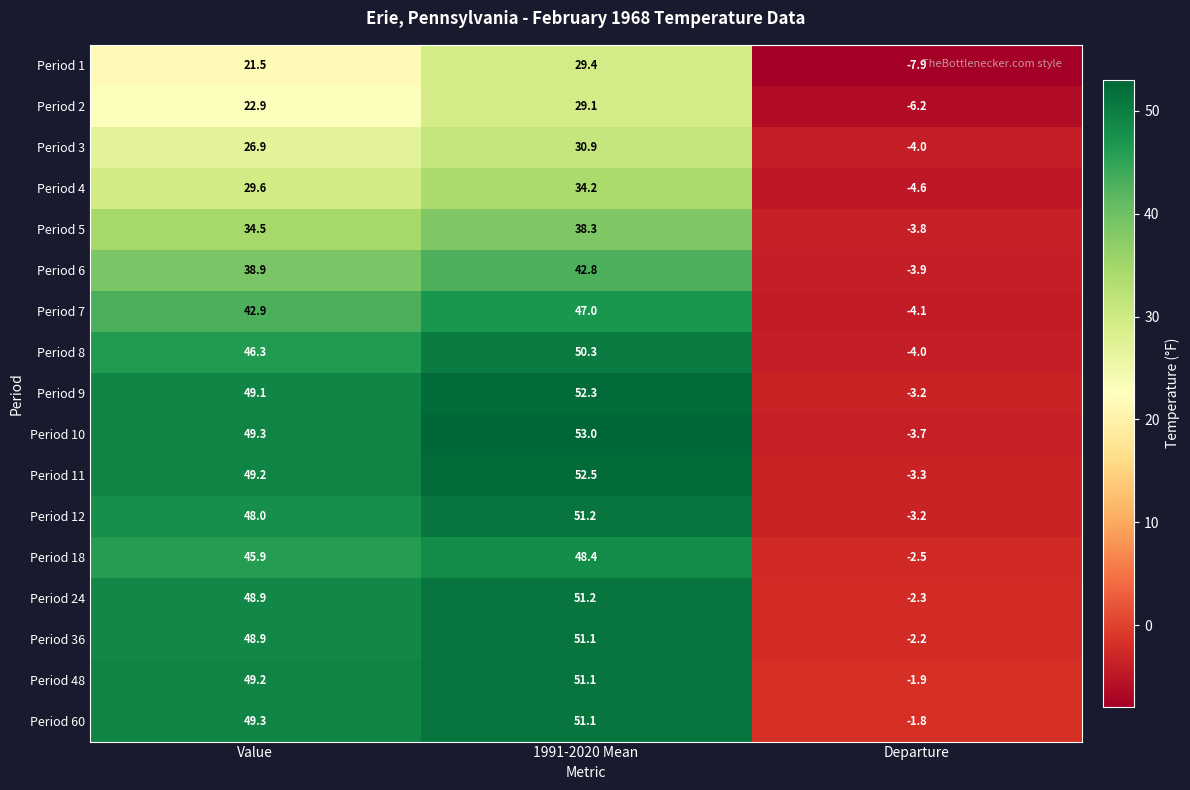

Count the number of categories in the chart.

3